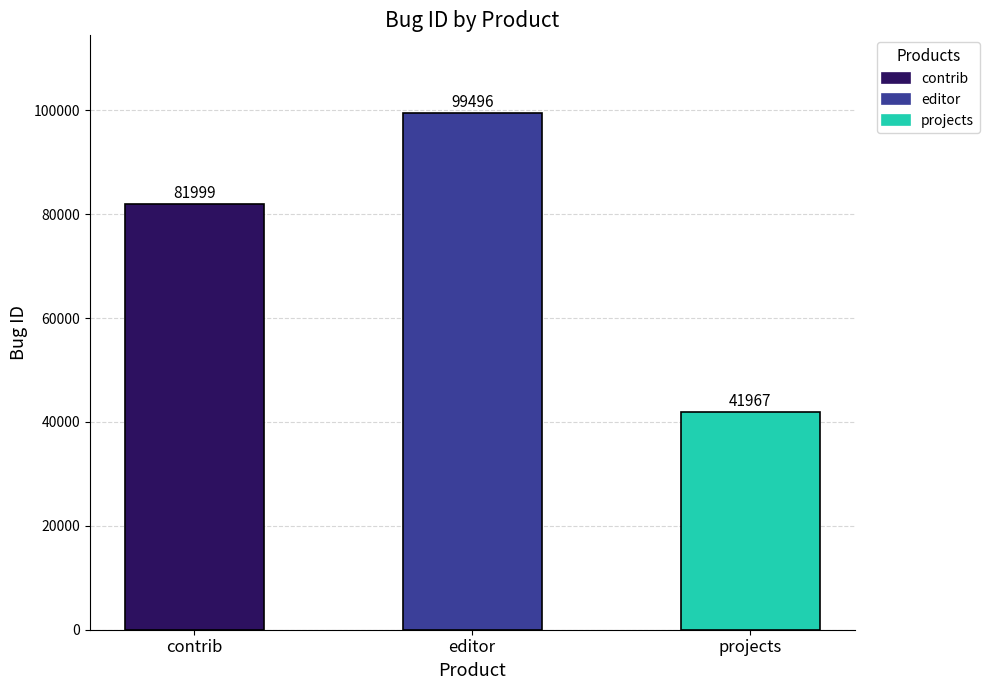

Where is the data nearest to the value 70731?

contrib